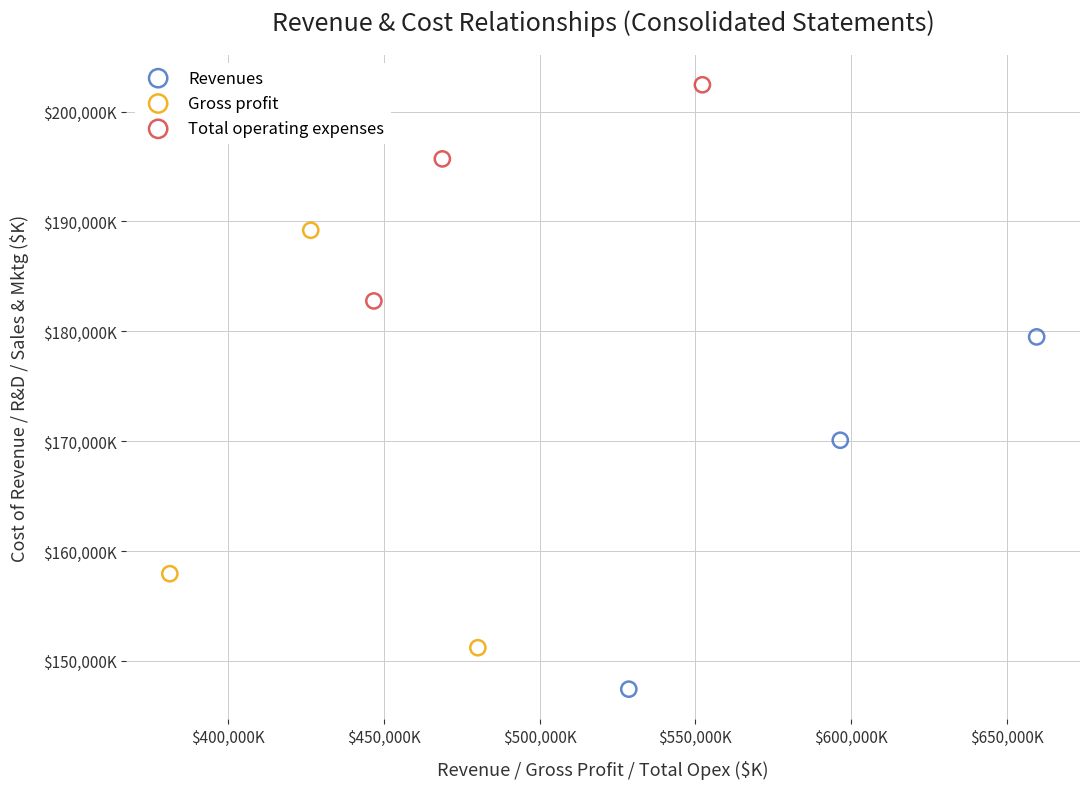

What are all the series names shown in the legend?

Revenues, Gross profit, Total operating expenses